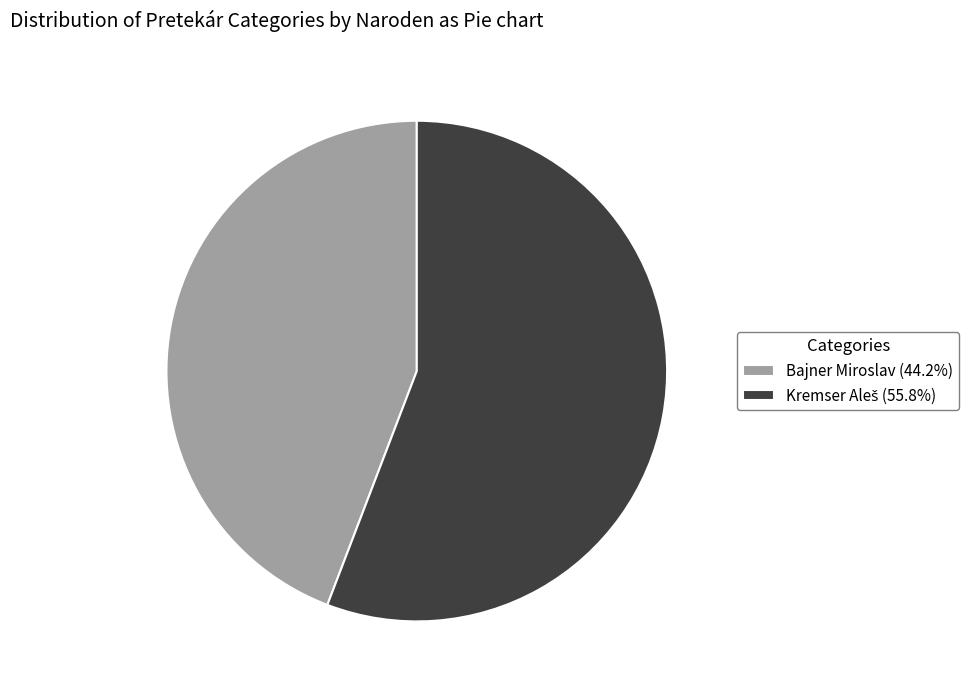

Does Bajner Miroslav (44.2%) account for over 50% of the chart?

No